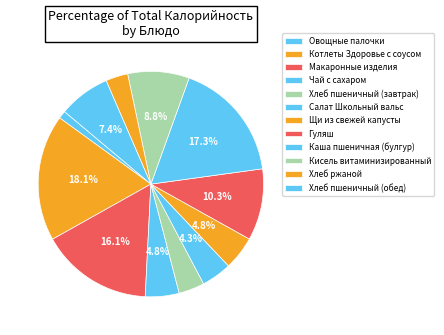

Count the number of slices in the pie.

12